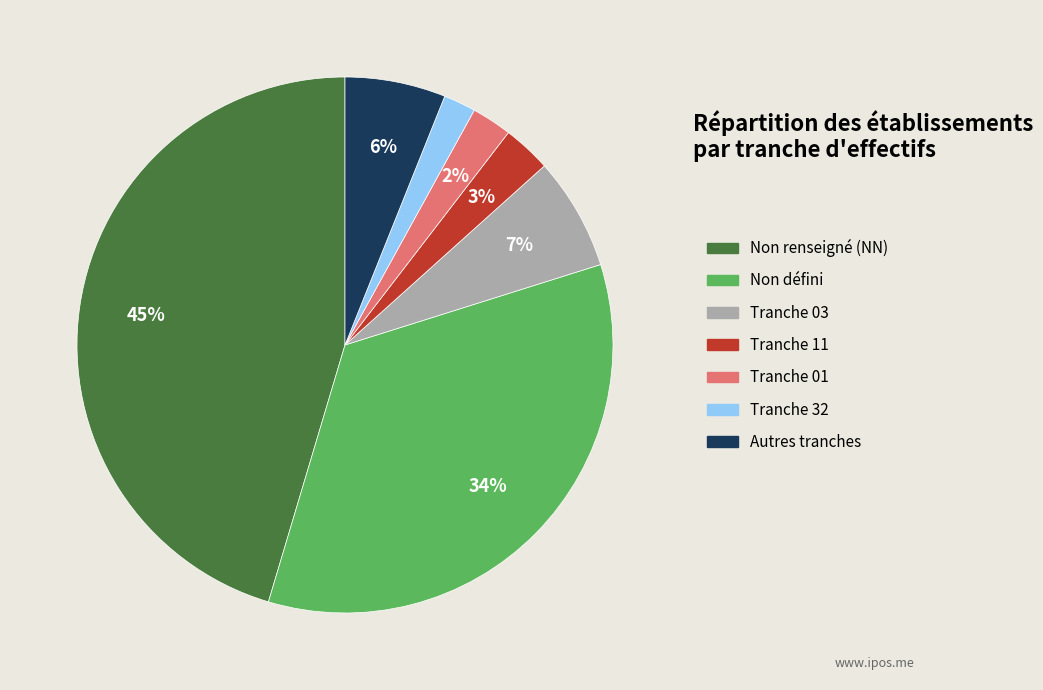

How many segments does this pie chart have?

7